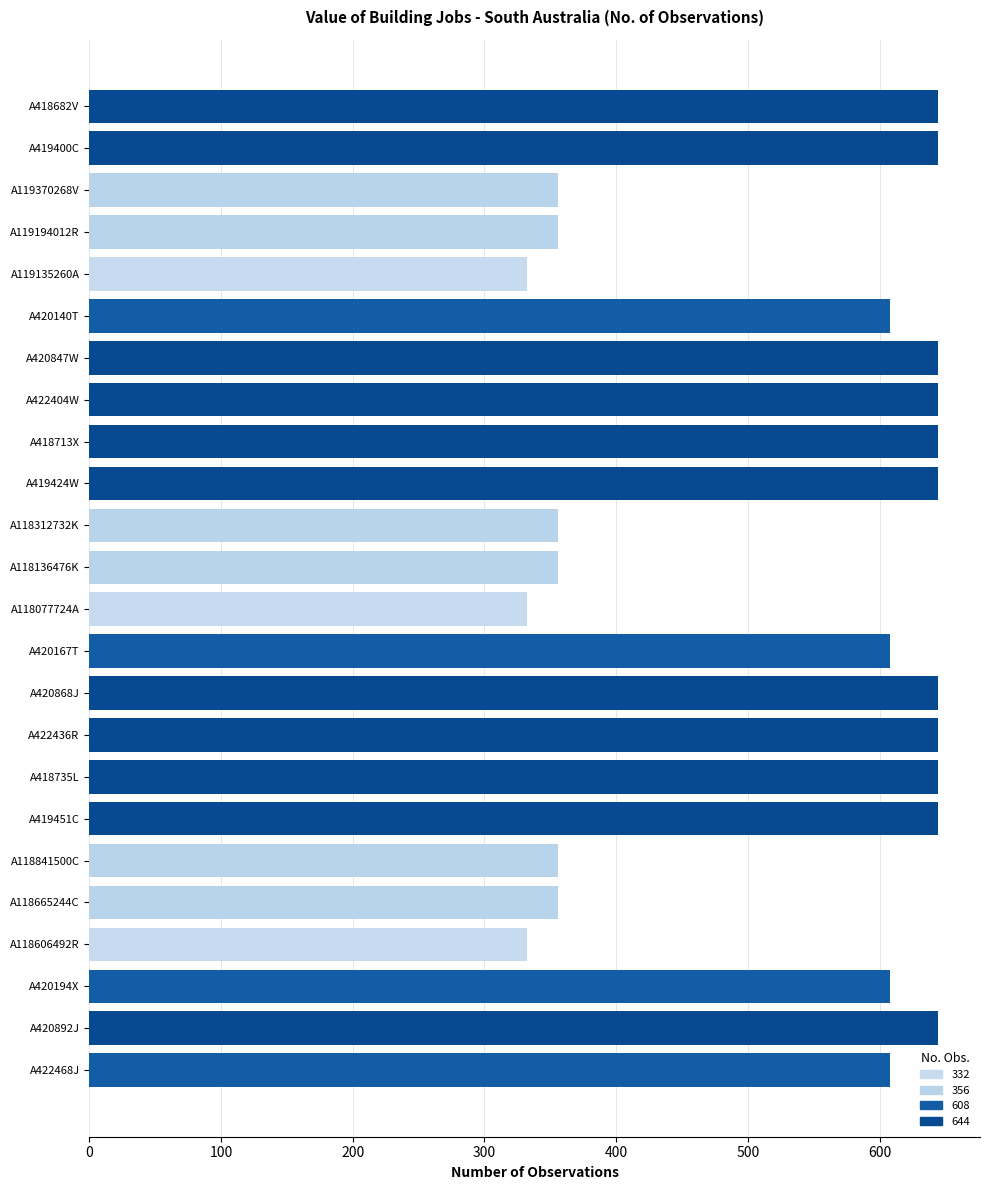

How many data points are less than 608?

9